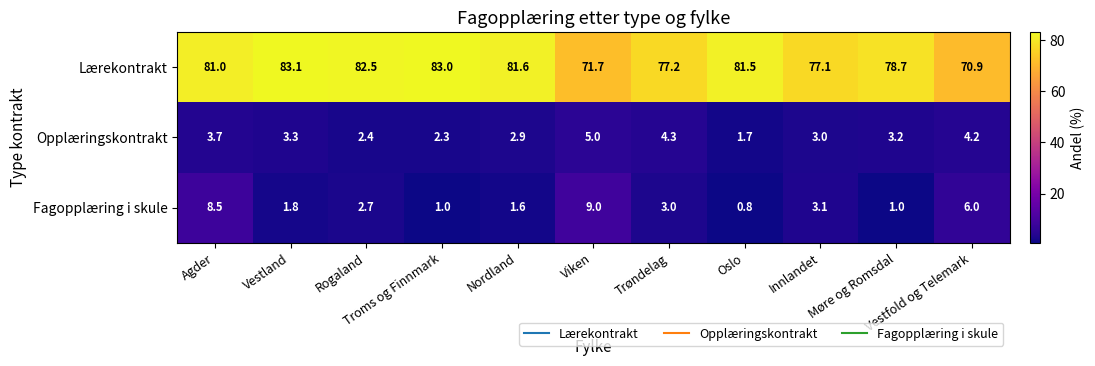

Count the number of categories in the chart.

11